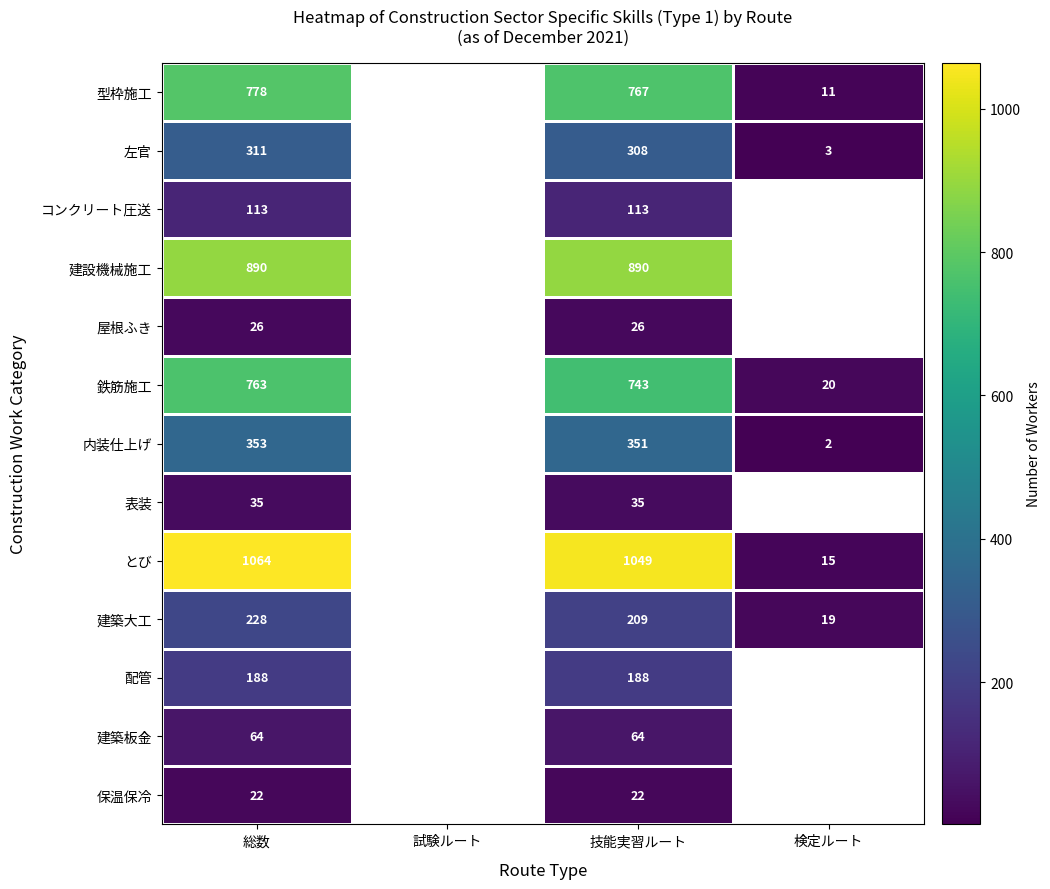

What is the difference between the highest and lowest values at 技能実習ルート?

1027